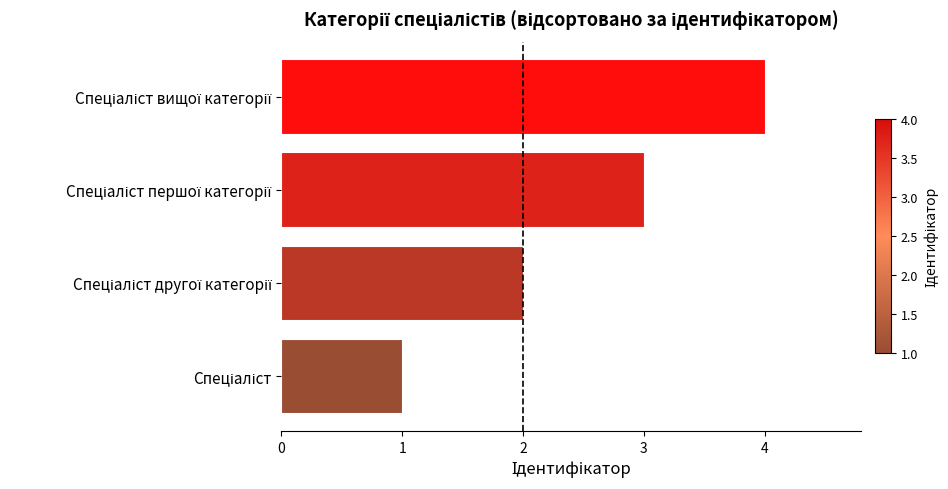

What is the maximum value shown in the chart?

4